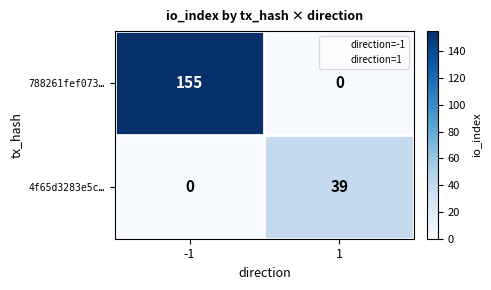

The value of 788261fef073… at 1 is 96. True or false?

False